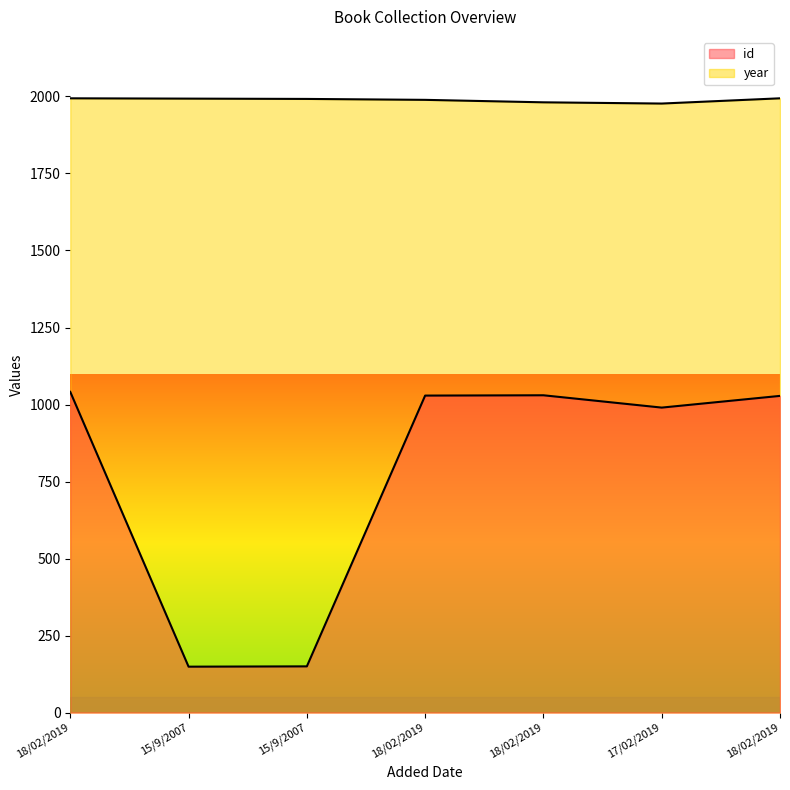

True or false: year and id intersect in this chart.

False